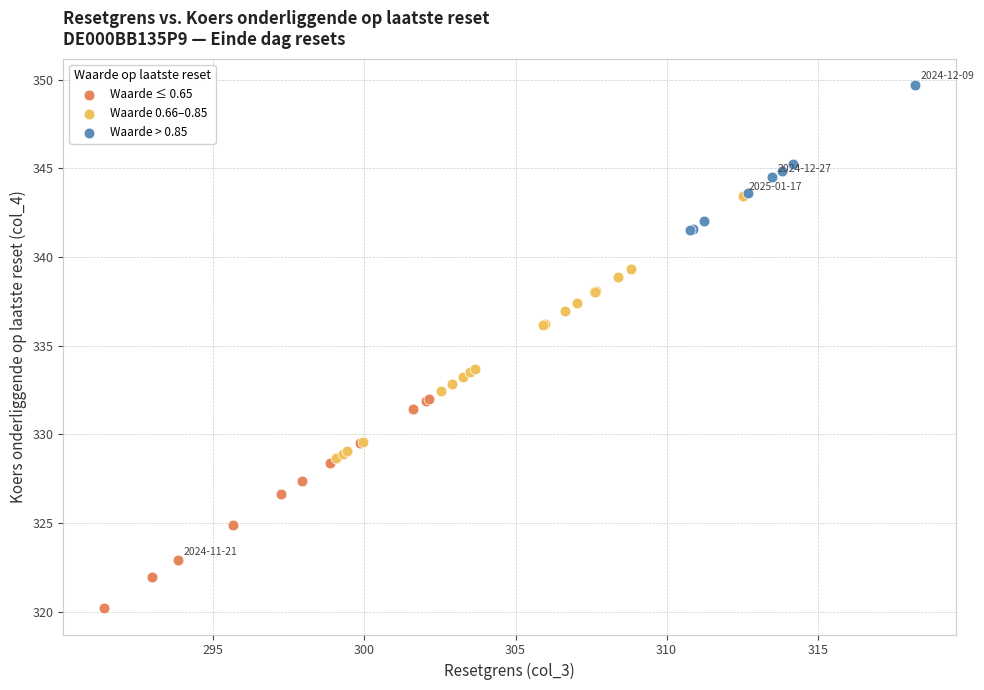

Which series contains the lowest Y value?

Waarde ≤ 0.65